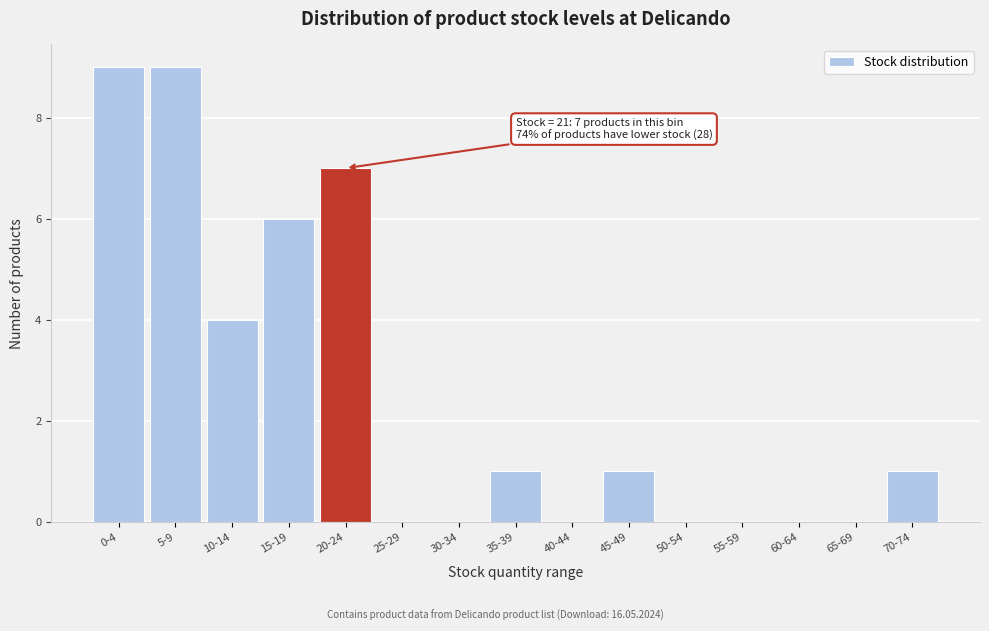

Reading left to right, extract all data points from this chart.

0-4=9	5-9=9	10-14=4	15-19=6	20-24=7	25-29=0	30-34=0	35-39=1	40-44=0	45-49=1	50-54=0	55-59=0	60-64=0	65-69=0	70-74=1